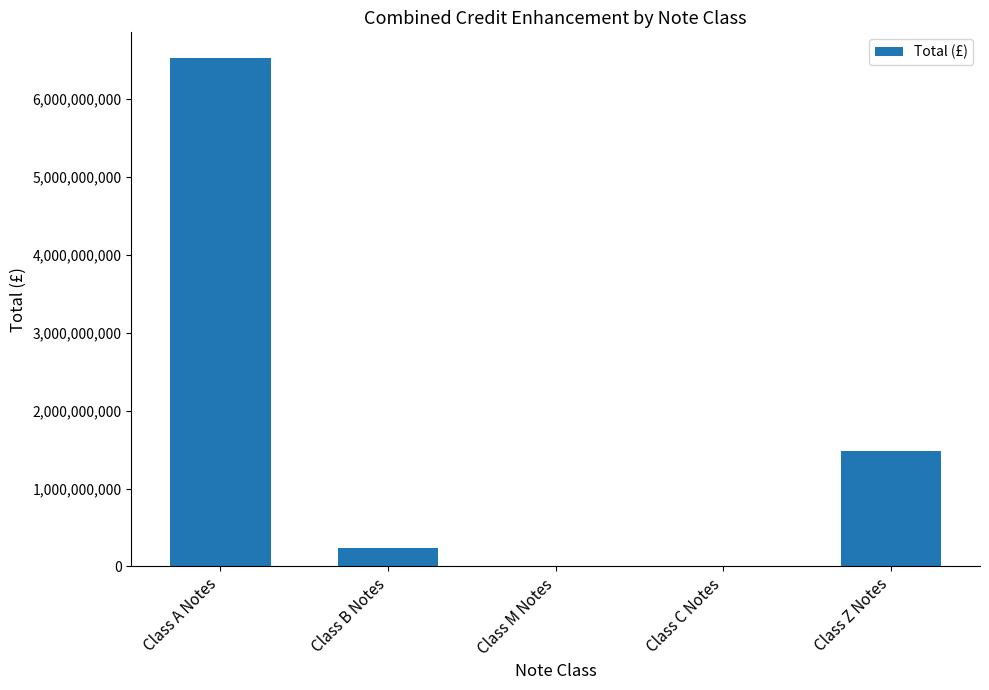

How many data points does each series have?

5